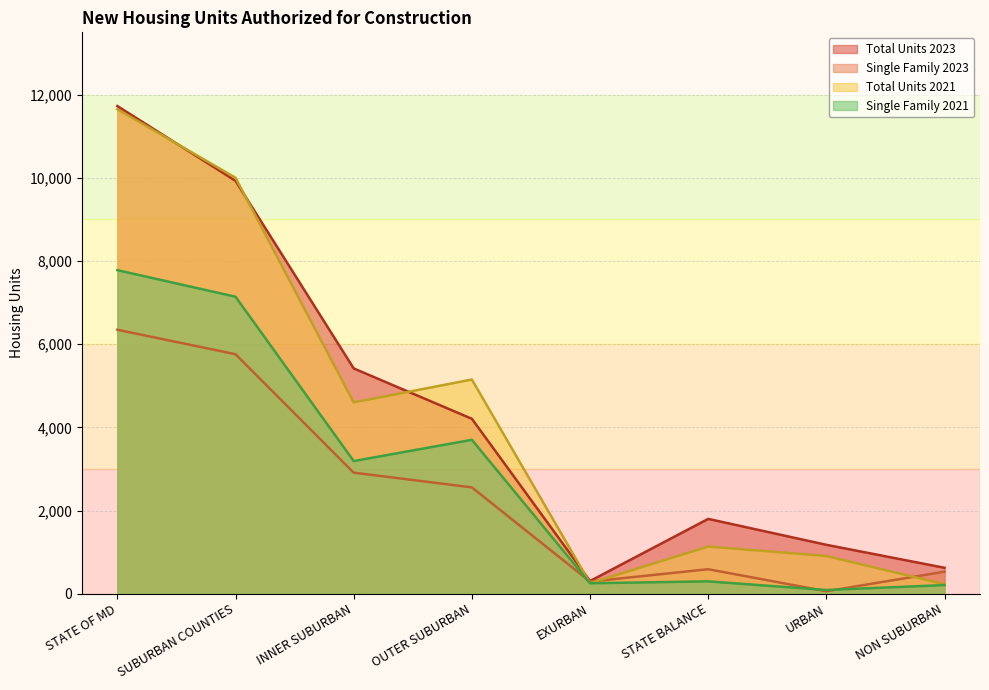

Which series has the widest spread of values?

Total Units 2021